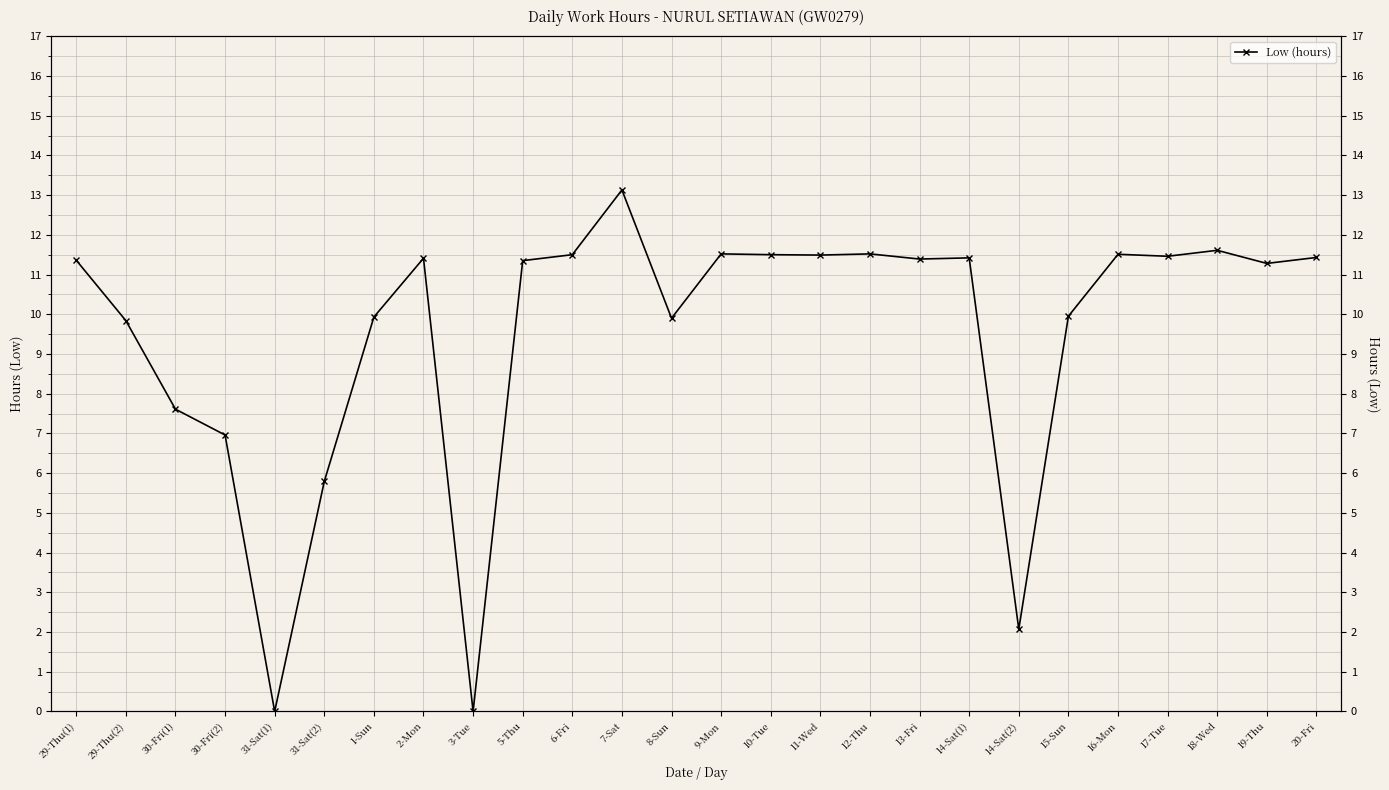

Which category has the highest value across all series?

7-Sat